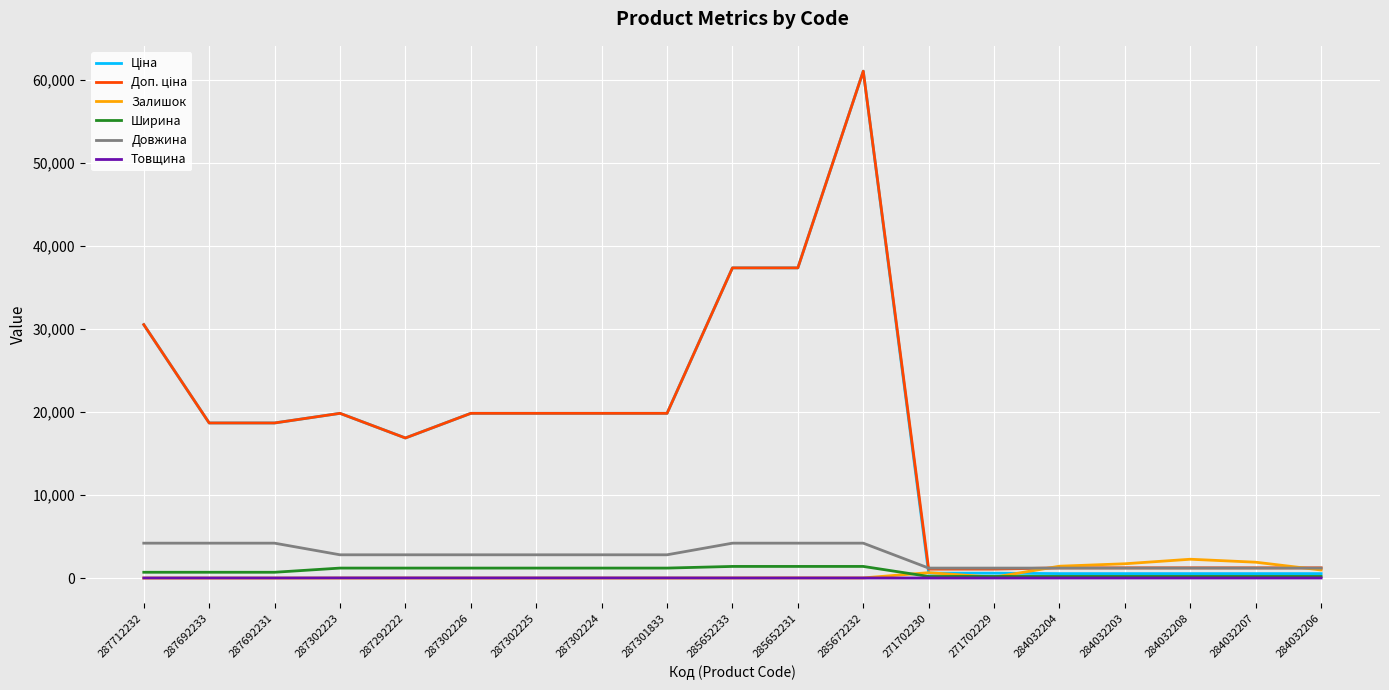

The Ширина series shows 697.0 at 287692233. True or false?

True